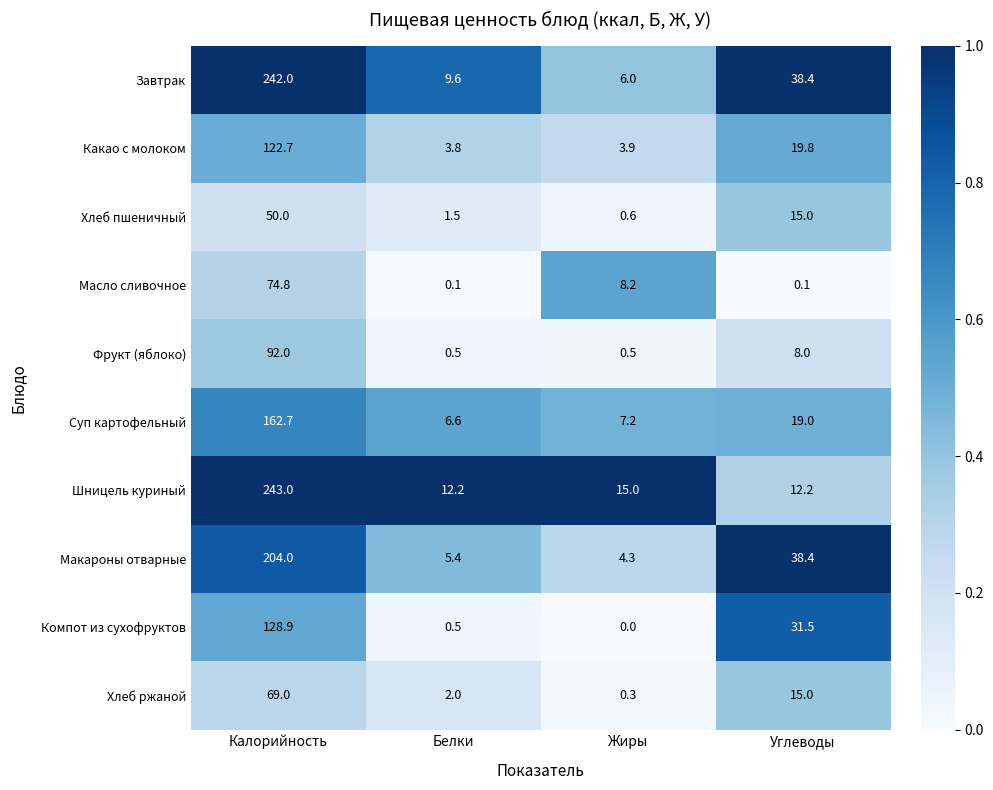

What value does the Завтрак series have at Жиры?

6.0